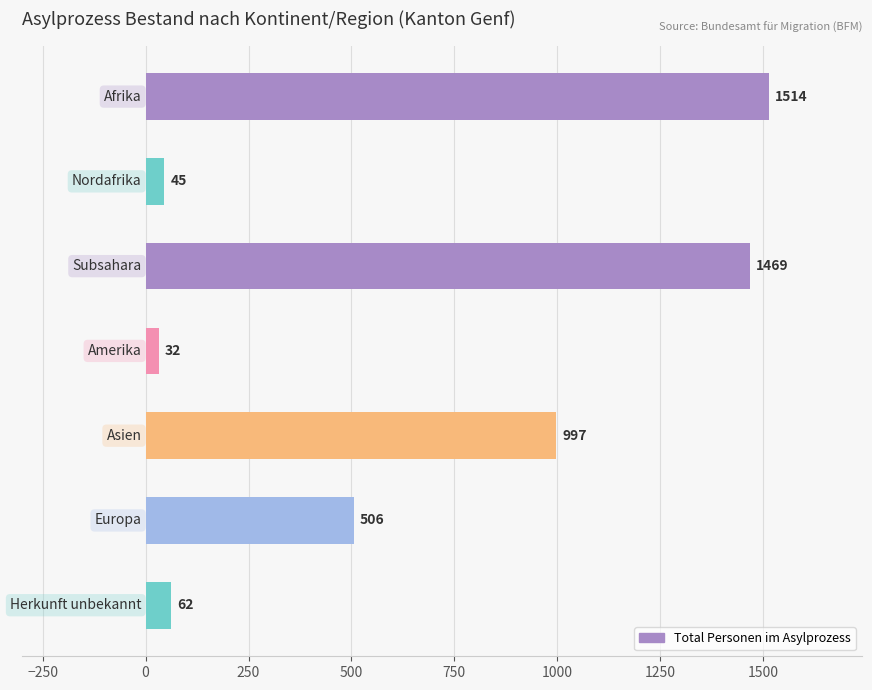

How many values are below 506?

3